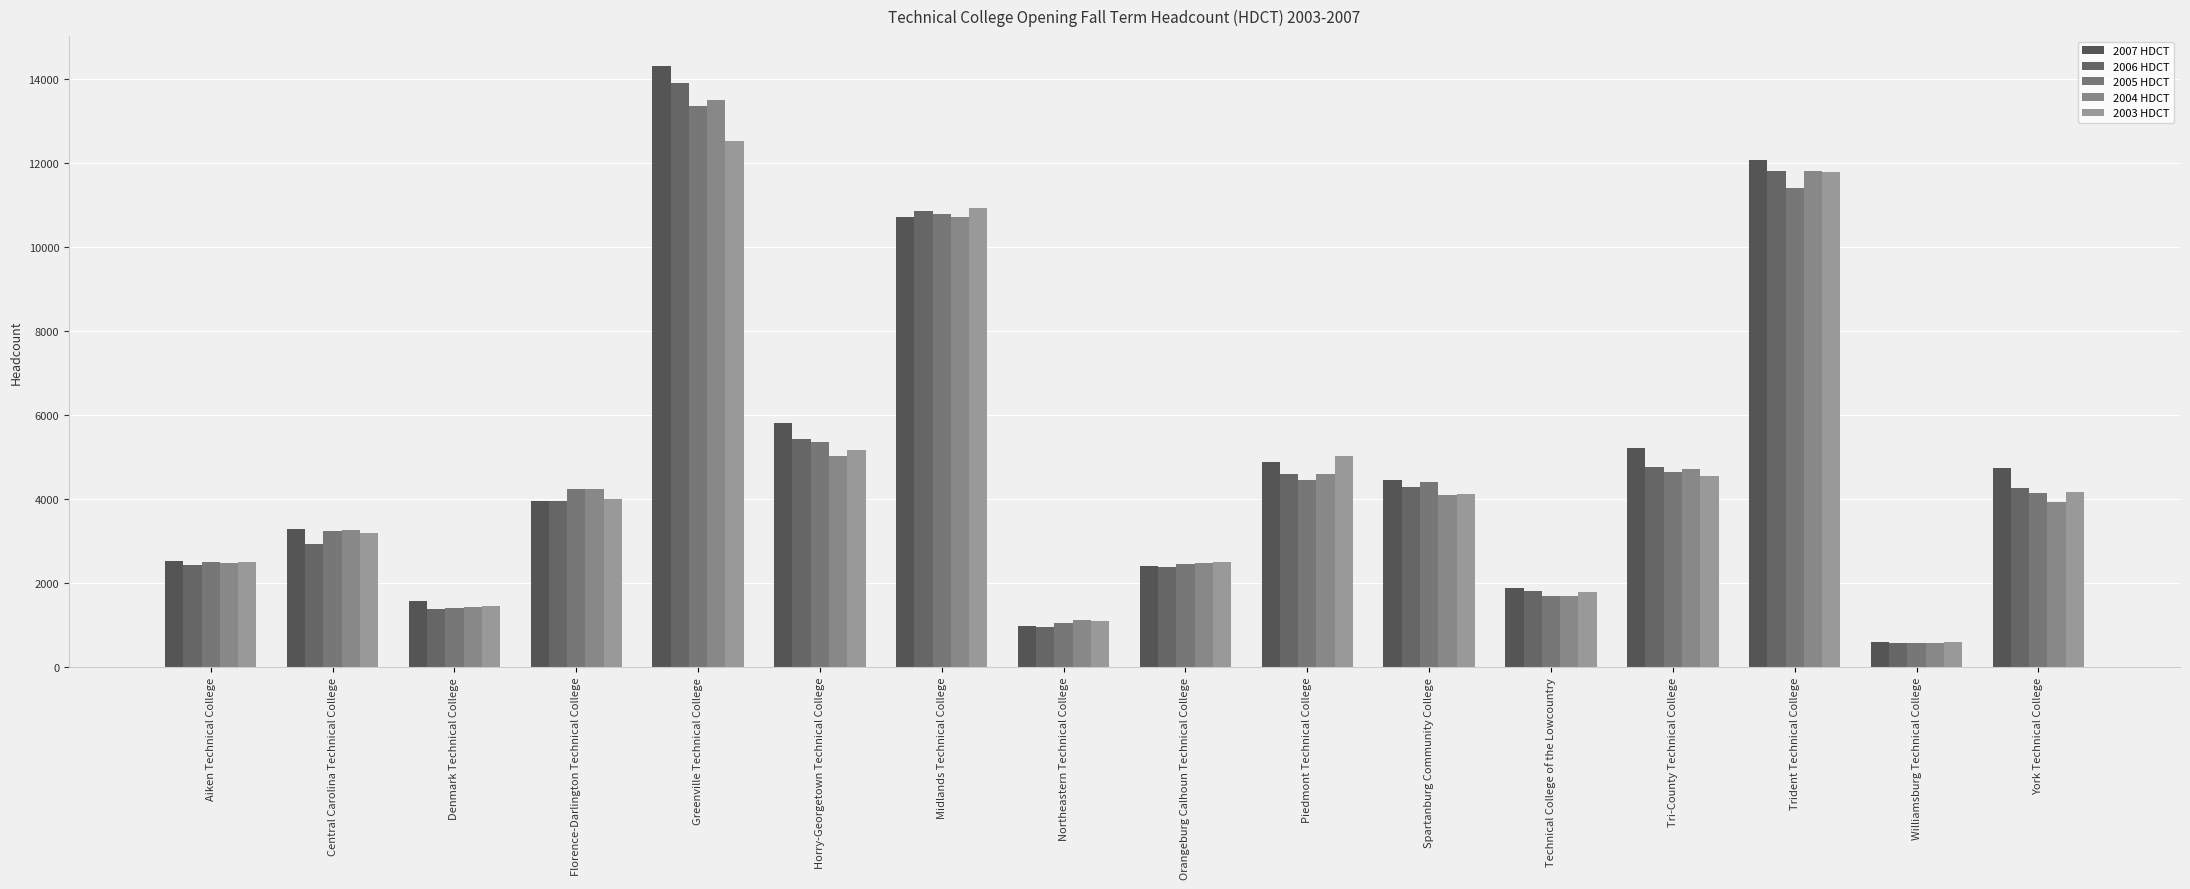

What is the sum of the 2005 HDCT values at Piedmont Technical College and Orangeburg Calhoun Technical College?

6897